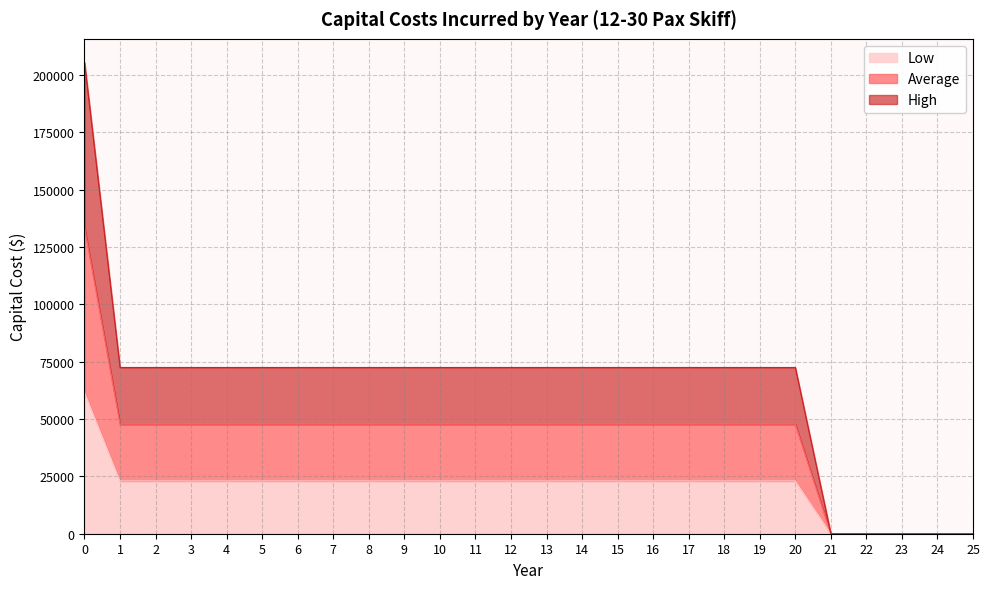

How many lines are shown in the chart?

3